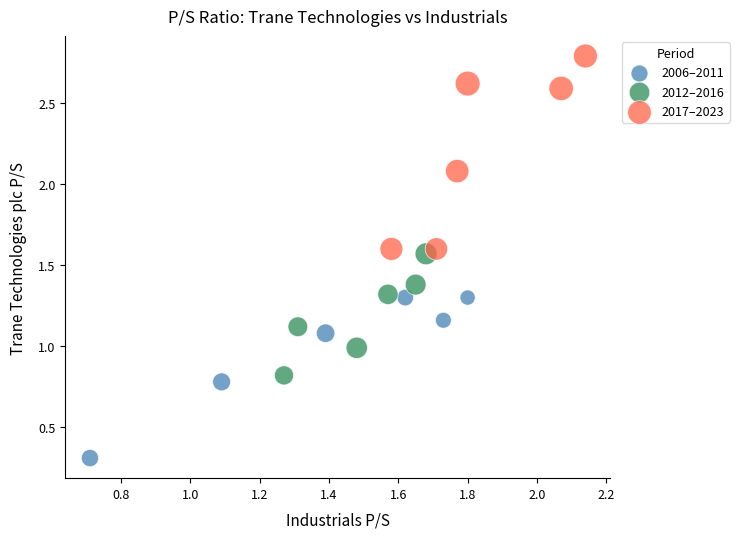

Which series contains the lowest Y value?

2006–2011